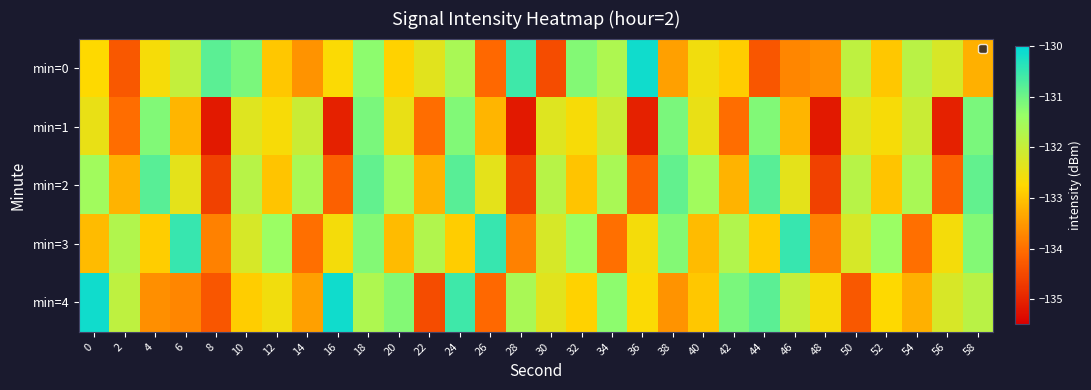

Rank the series by their maximum value, from lowest to highest.

min=1, min=2, min=3, min=0, min=4